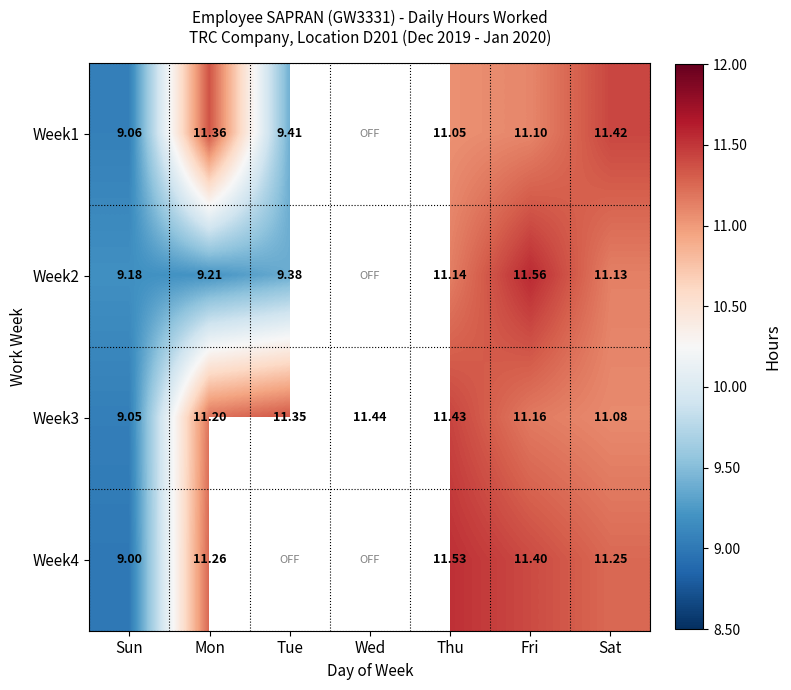

At which label does Week3 first exceed 11?

Mon